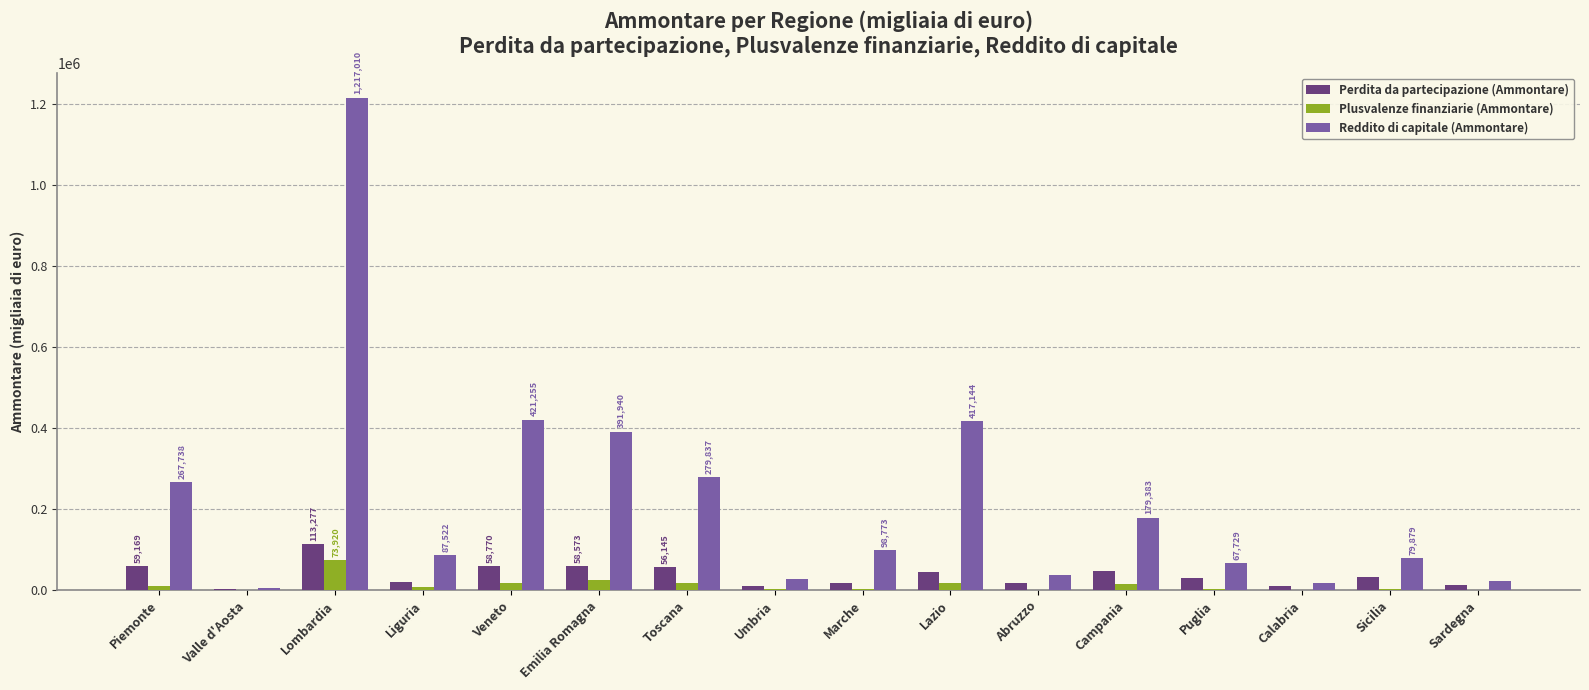

True or false: Perdita da partecipazione (Ammontare) has a value of 44730 at Lazio.

True